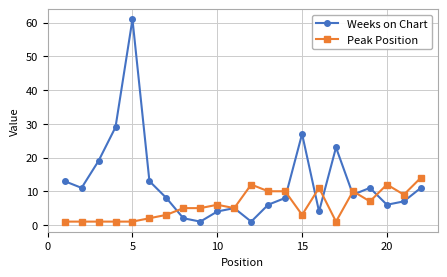

After their last crossing, which series has the higher values: Peak Position or Weeks on Chart?

Peak Position